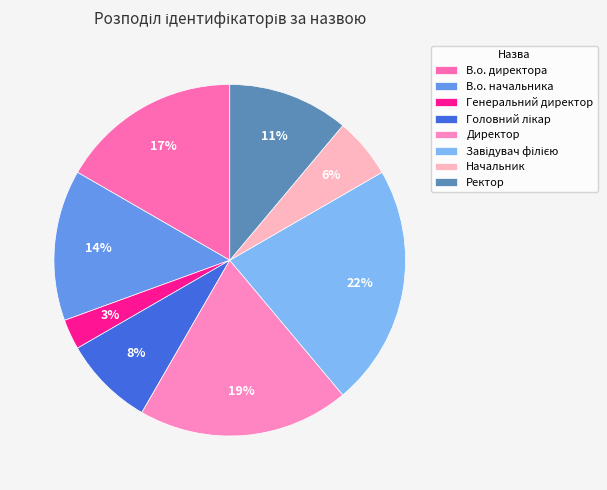

What percentage is the Директор slice, to the nearest percent?

19%